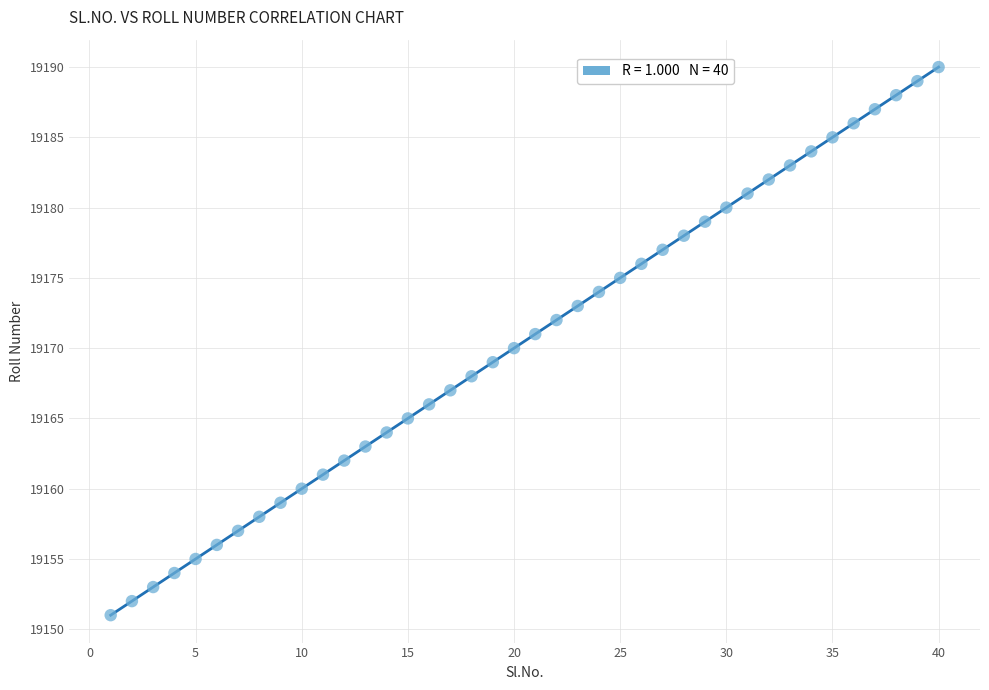

What is the range of X values (max minus min)?

39